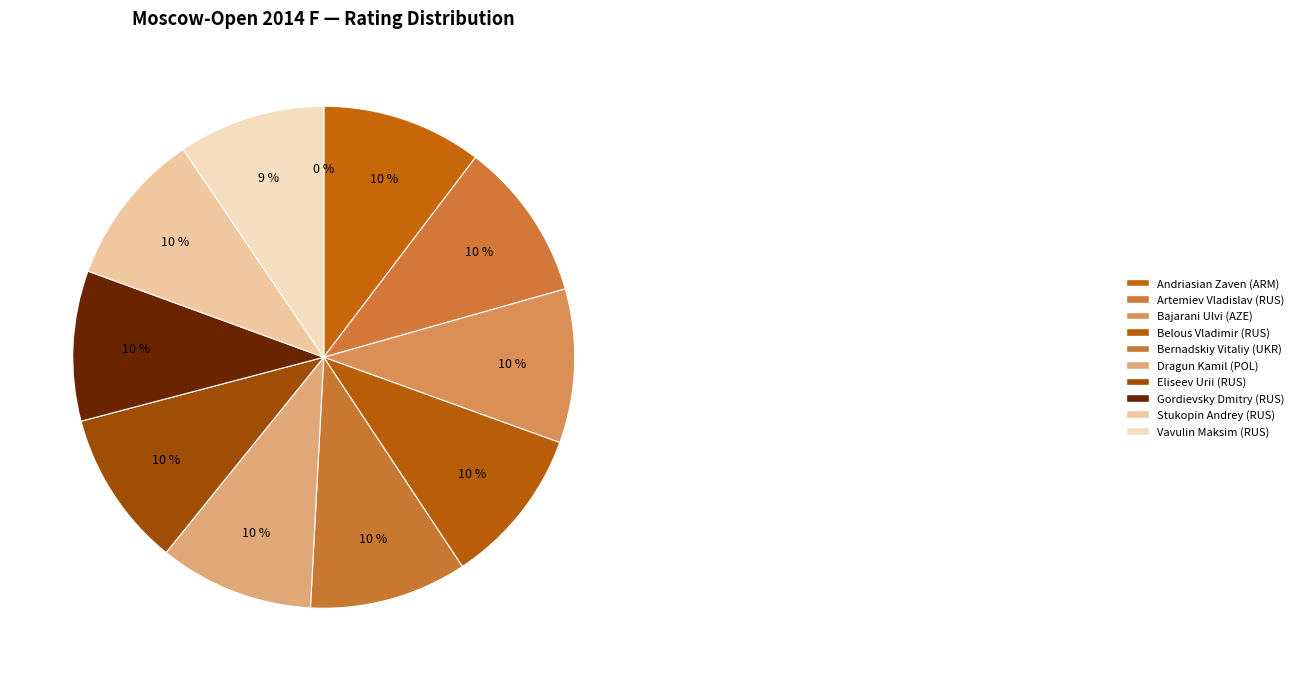

To the nearest percent, what percentage of the pie is Vavulin Maksim (RUS)?

9%